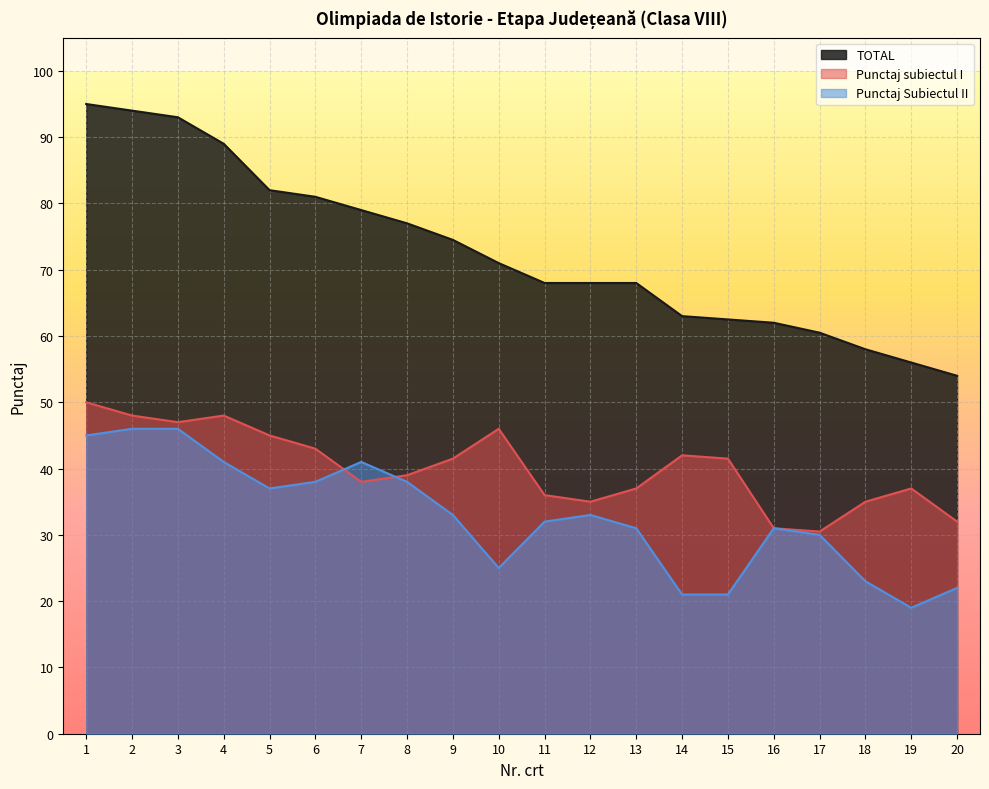

Reading left to right, what are all the values shown in this chart?

TOTAL: 1=95.0	2=94.0	3=93.0	4=89.0	5=82.0	6=81.0	7=79.0	8=77.0	9=74.5	10=71.0	11=68.0	12=68.0	13=68.0	14=63.0	15=62.5	16=62.0	17=60.5	18=58.0	19=56.0	20=54.0
Punctaj subiectul I: 1=50.0	2=48.0	3=47.0	4=48.0	5=45.0	6=43.0	7=38.0	8=39.0	9=41.5	10=46.0	11=36.0	12=35.0	13=37.0	14=42.0	15=41.5	16=31.0	17=30.5	18=35.0	19=37.0	20=32.0
Punctaj Subiectul II: 1=45.0	2=46.0	3=46.0	4=41.0	5=37.0	6=38.0	7=41.0	8=38.0	9=33.0	10=25.0	11=32.0	12=33.0	13=31.0	14=21.0	15=21.0	16=31.0	17=30.0	18=23.0	19=19.0	20=22.0